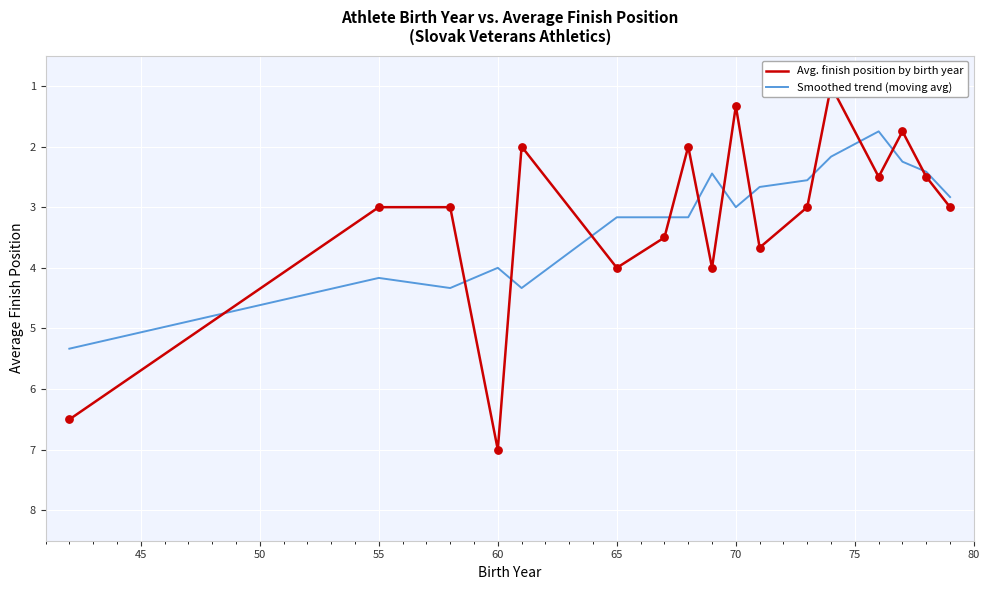

What is the minimum value for Smoothed trend (moving avg)?

1.8